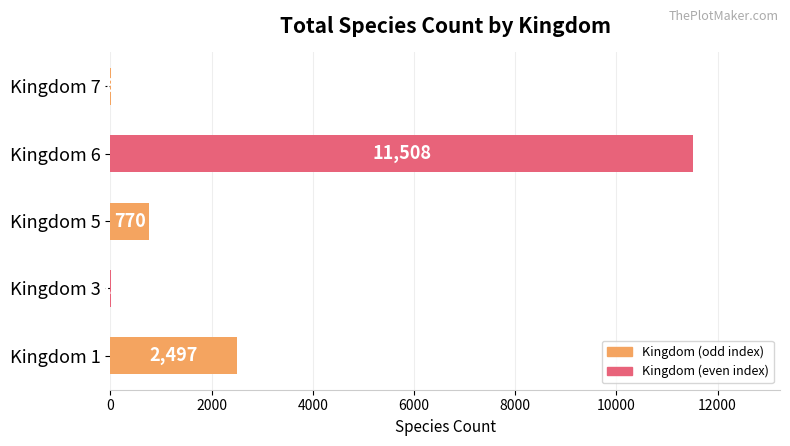

How many distinct data groups are displayed?

1